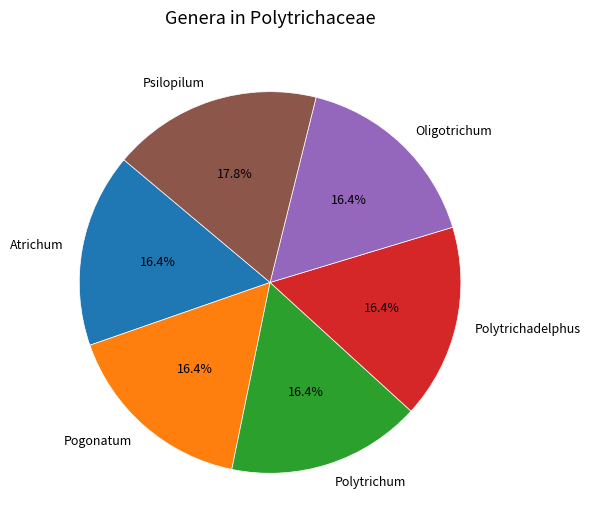

How many slices are in this pie chart?

6